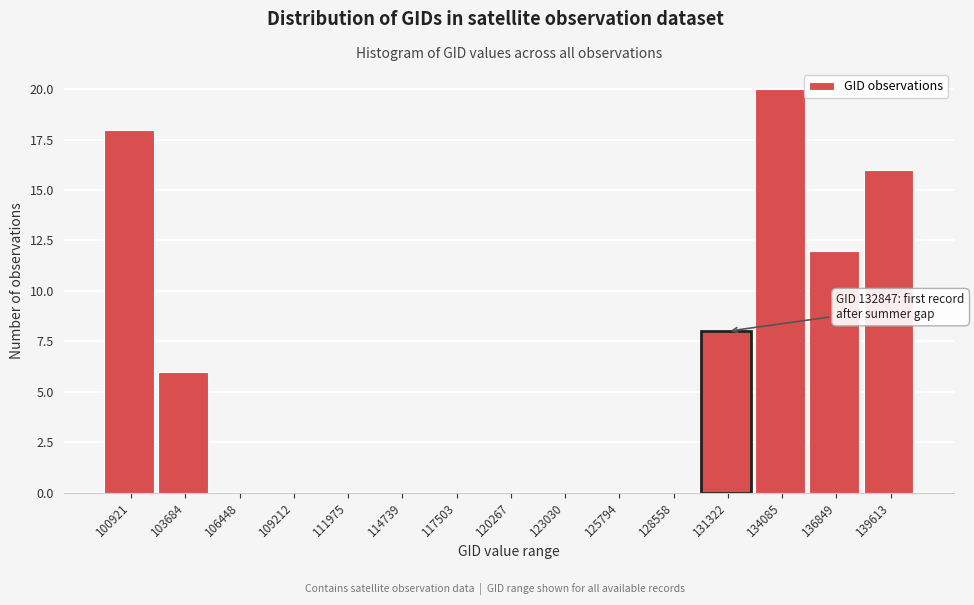

Reading right to left, transcribe all the data shown in this chart.

139613=16	136849=12	134085=20	131322=8	128558=0	125794=0	123030=0	120267=0	117503=0	114739=0	111975=0	109212=0	106448=0	103684=6	100921=18